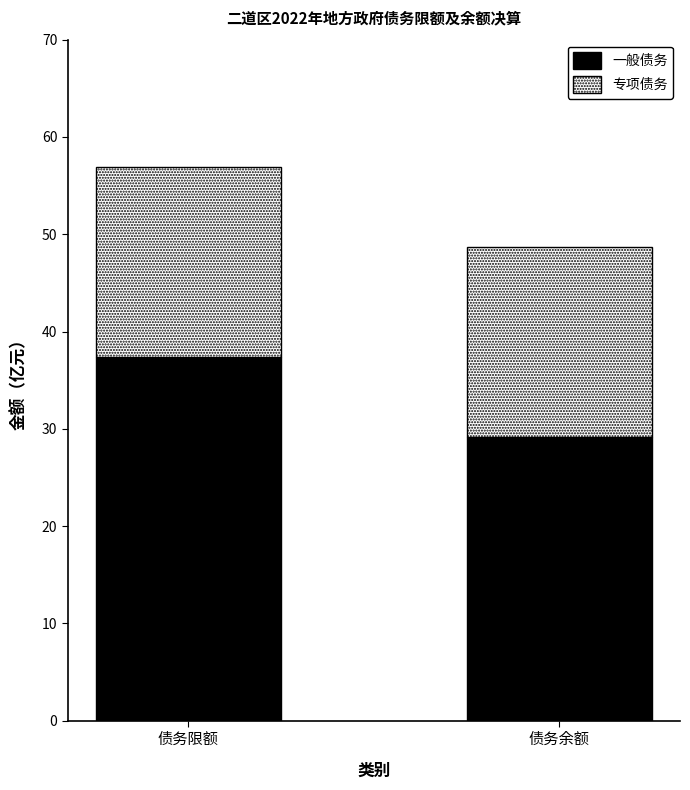

What is the total value across all series at 债务限额?

56.9